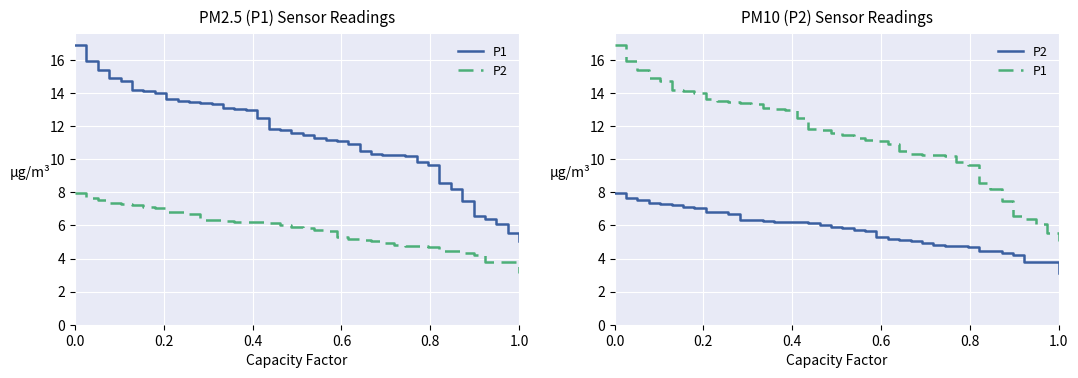

Which series has the largest range (max minus min)?

P1